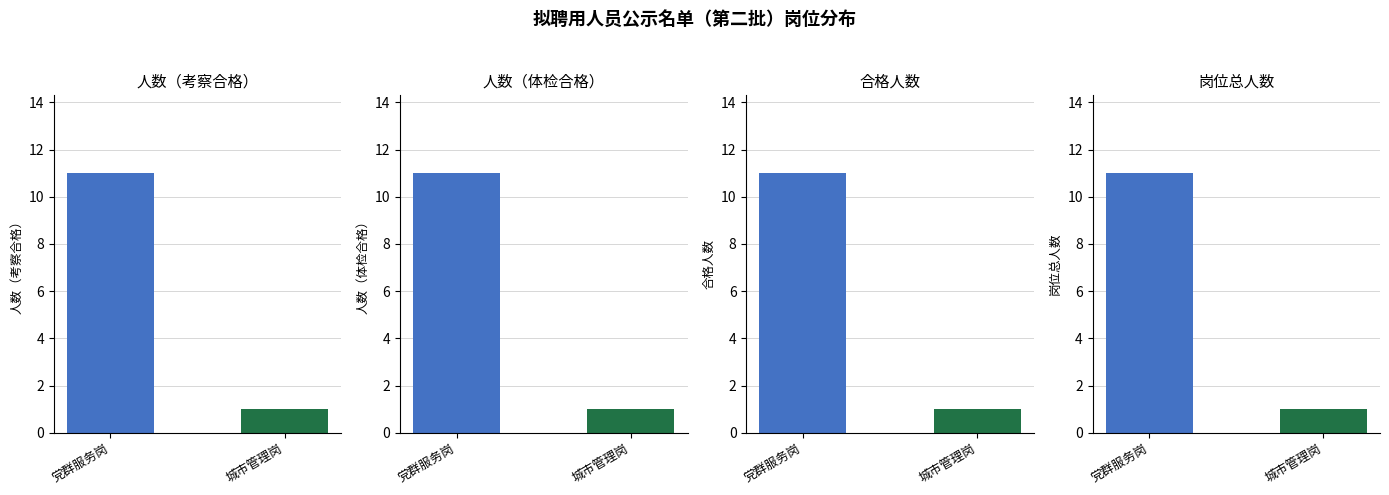

At which category does the chart reach its minimum across all series?

城市管理岗